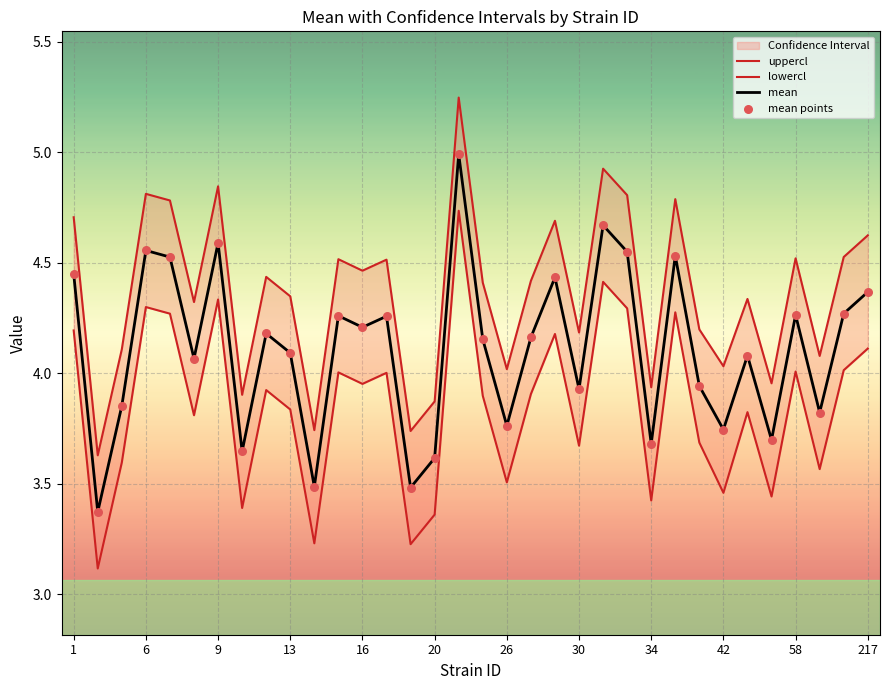

Which series reaches the minimum Y coordinate?

lowercl